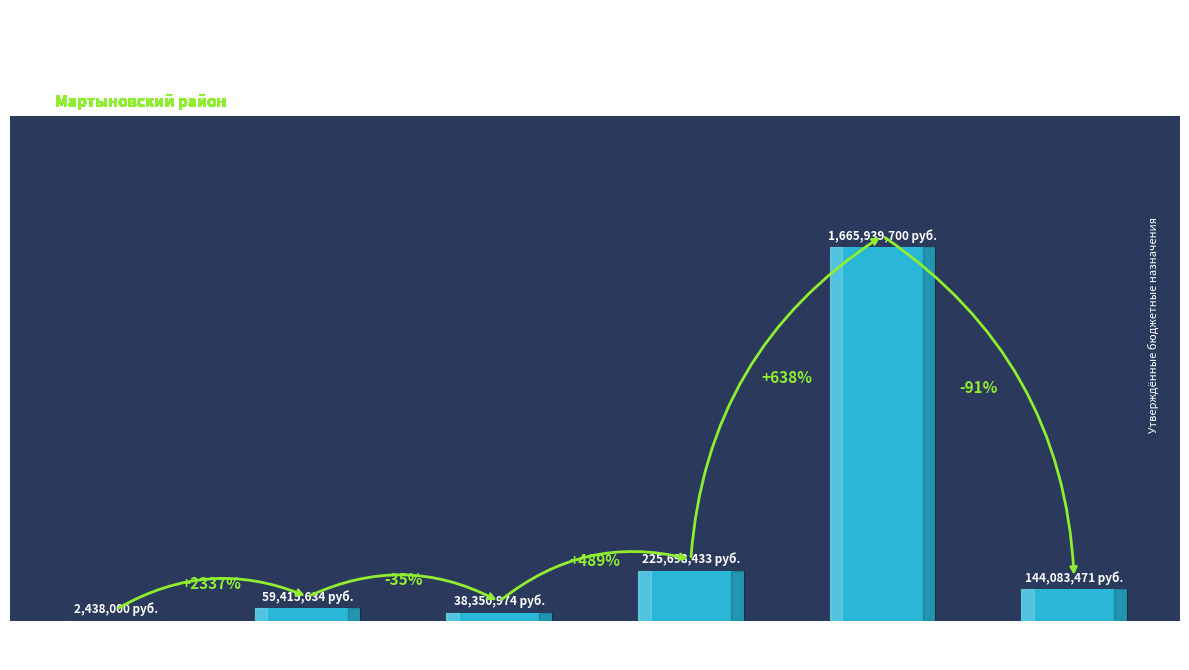

What is the value of the 3rd bar from the left?

38350974